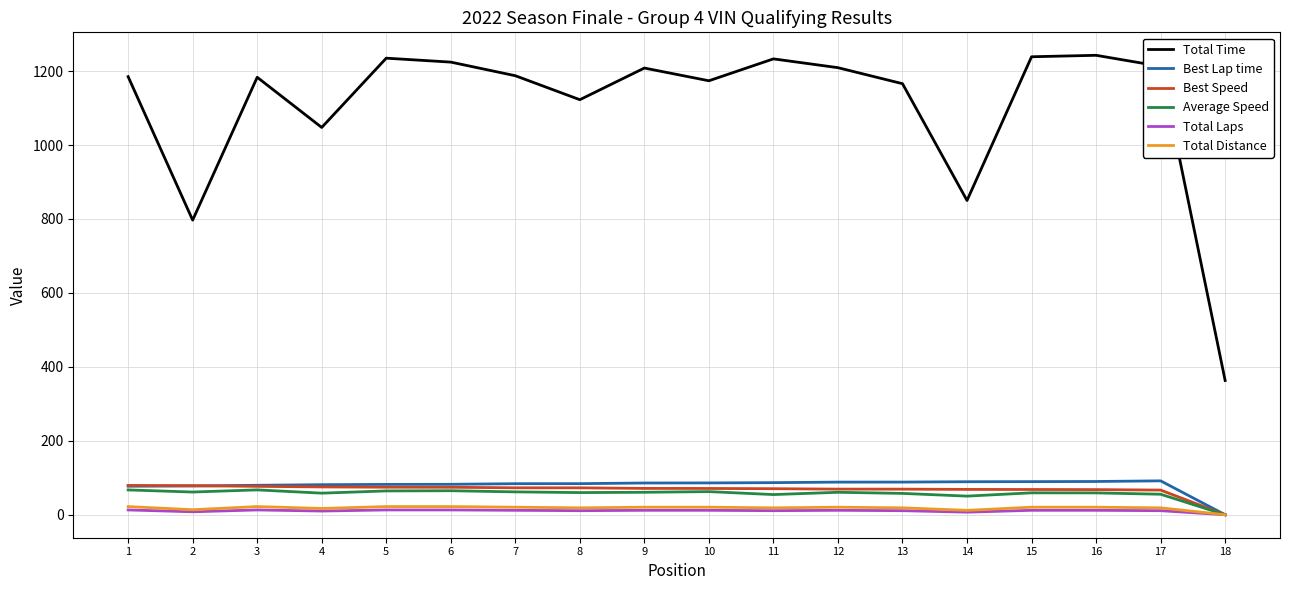

What is the greatest value displayed?

1242.7